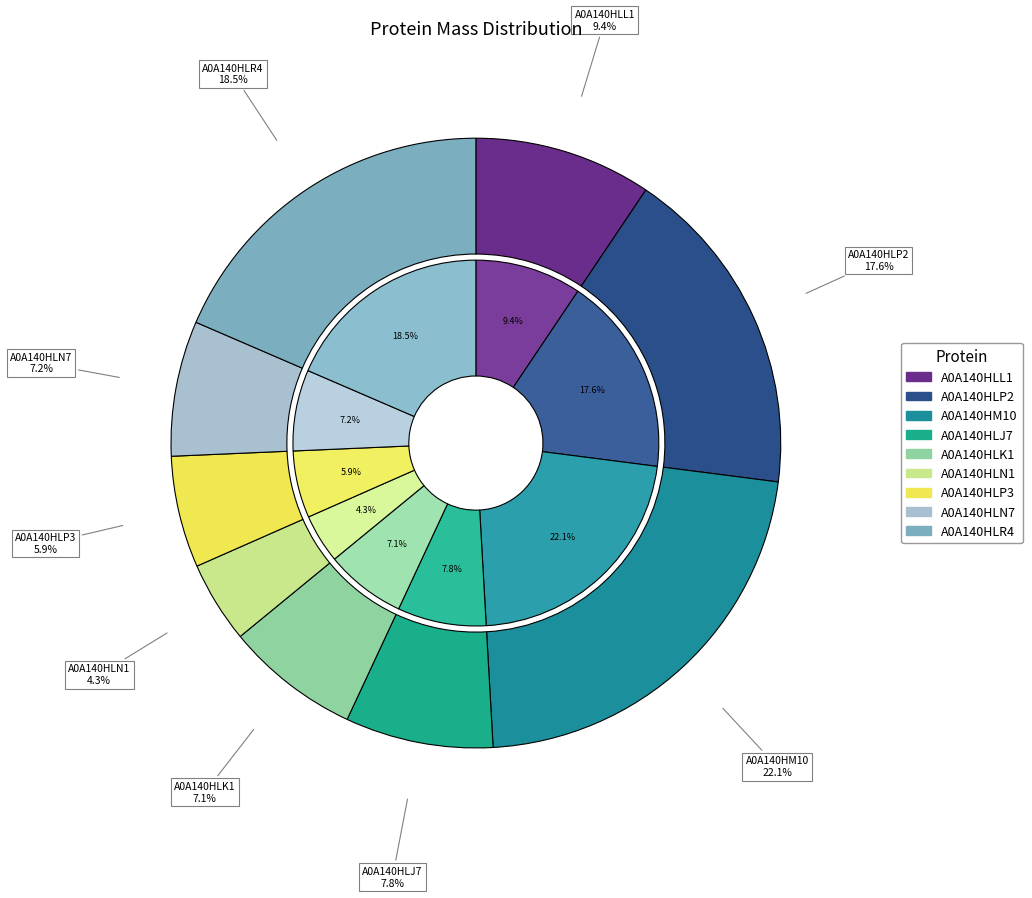

What is the smallest slice in the pie chart?

A0A140HLN1